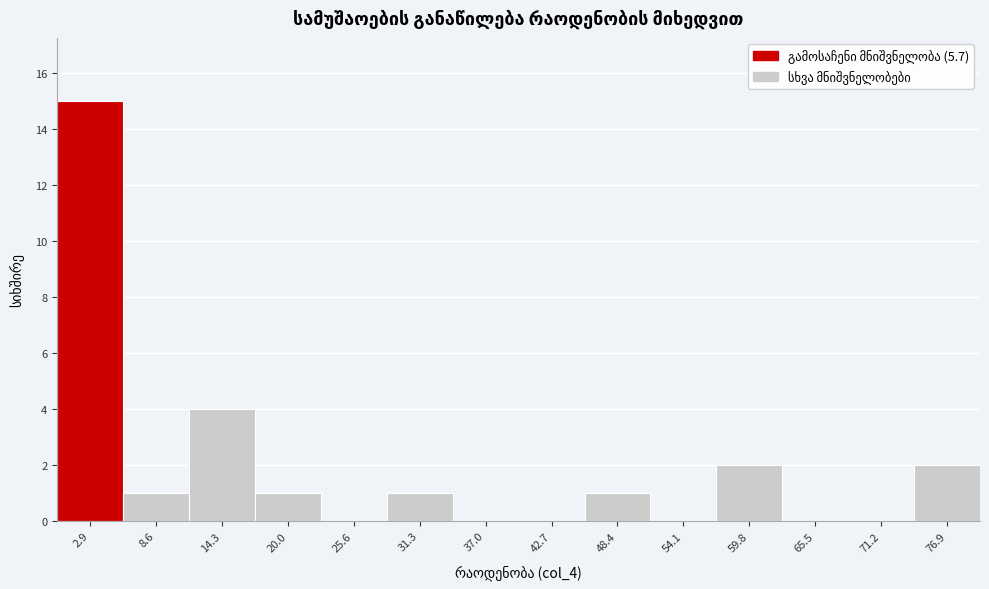

What is the height of the bar covering 0 to 6 on the x-axis? Neither the bar edges nor the heights are printed on the chart, so give them approximately, as read against the axes.

15